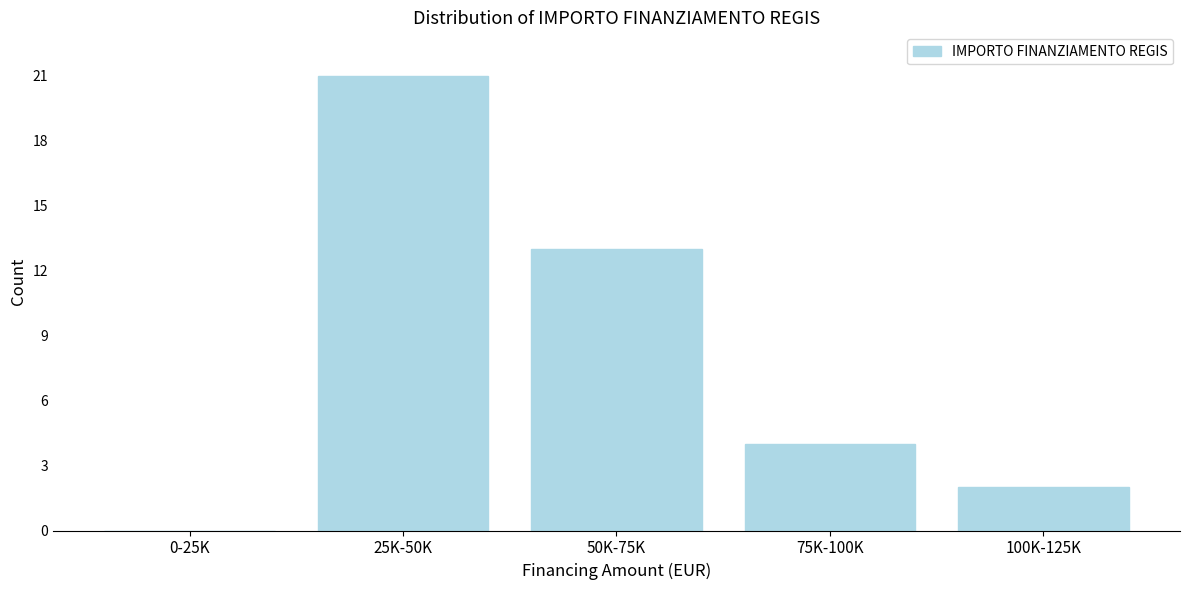

Reading left to right, extract all data points from this chart.

0-25K=0	25K-50K=21	50K-75K=13	75K-100K=4	100K-125K=2